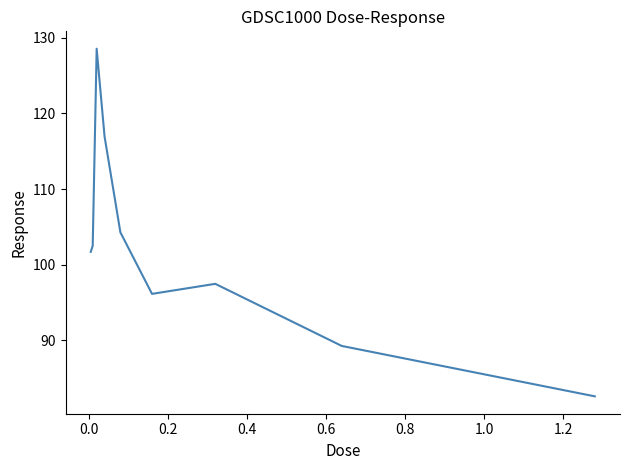

What is the smallest value displayed?

82.6